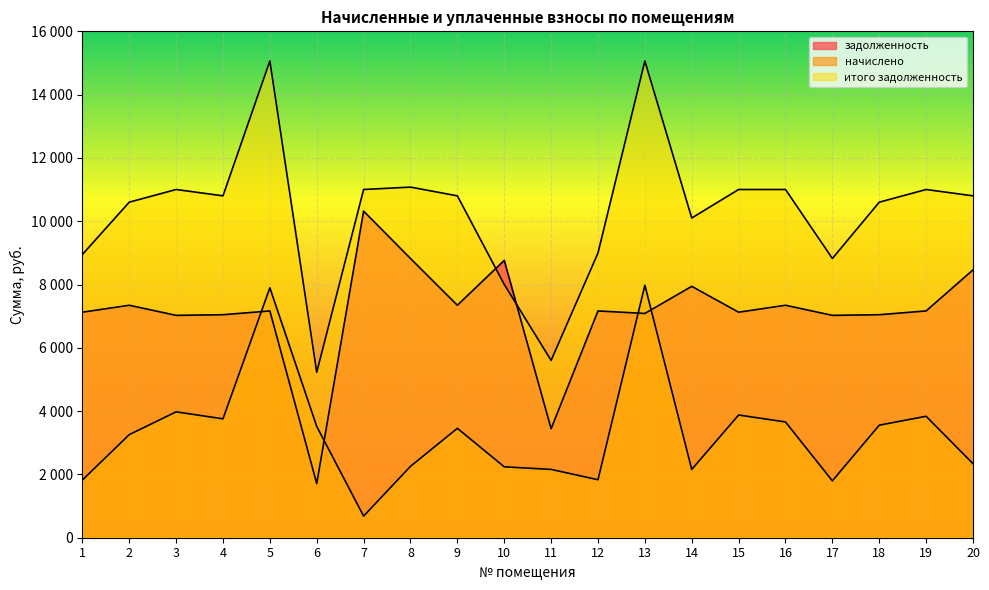

At 10, list the series in order from largest to smallest.

задолженность, итого задолженность, начислено